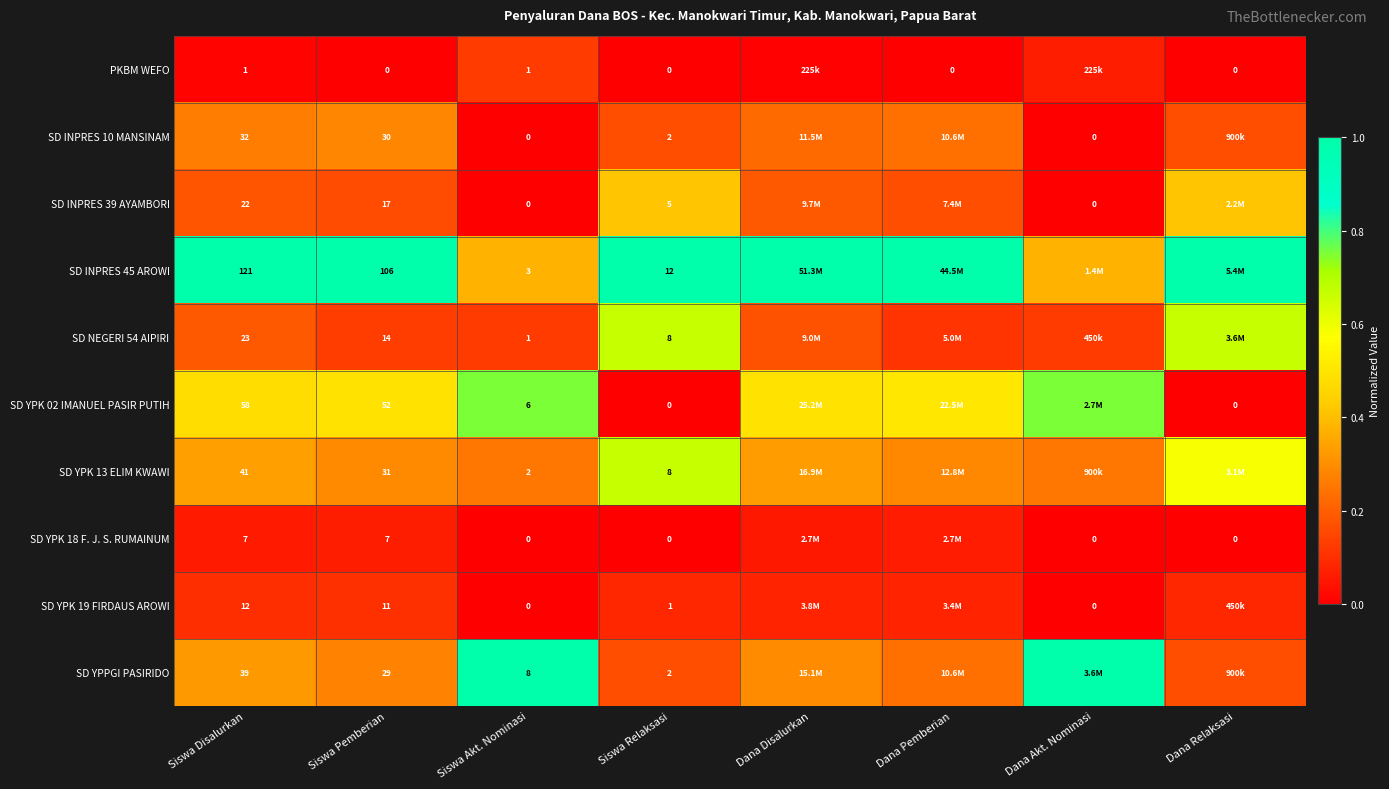

What is the maximum value shown in the chart?

1.0